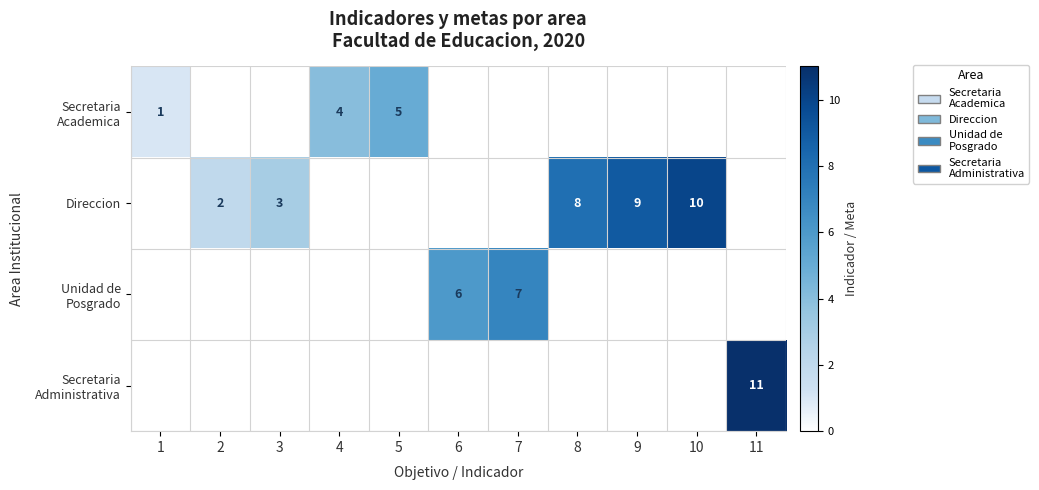

True or false: Direccion has a value of 10 at 10.

True